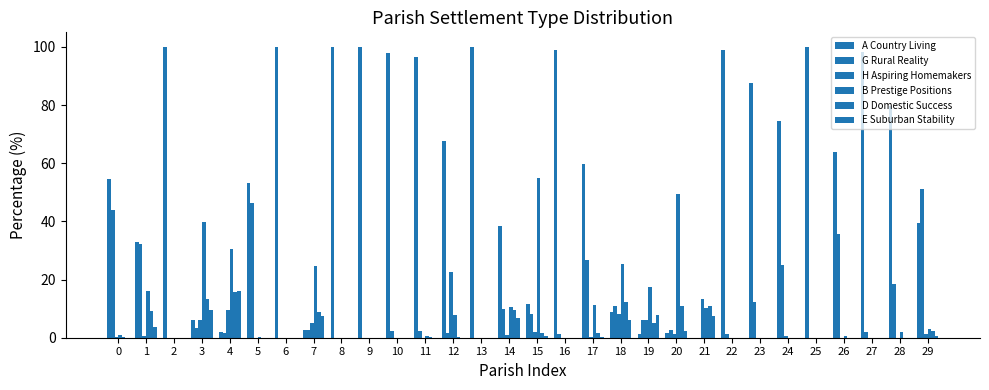

What is the highest value of the E Suburban Stability series?

16.0